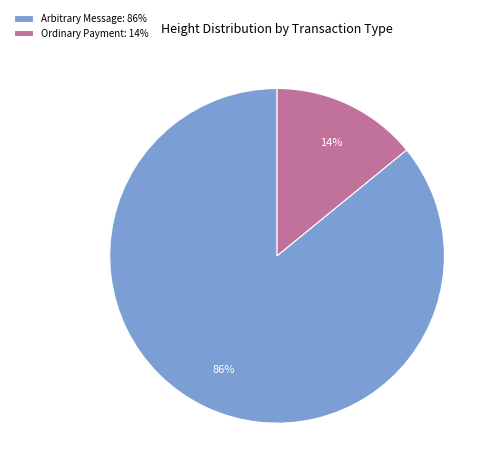

Which has a higher value, Arbitrary Message: 86% or Ordinary Payment: 14%?

Arbitrary Message: 86%